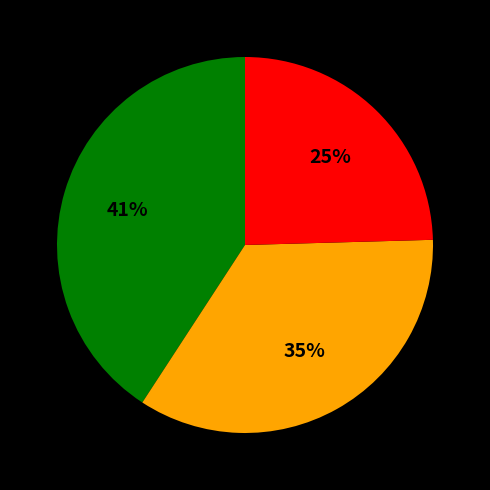

How many segments does this pie chart have?

3